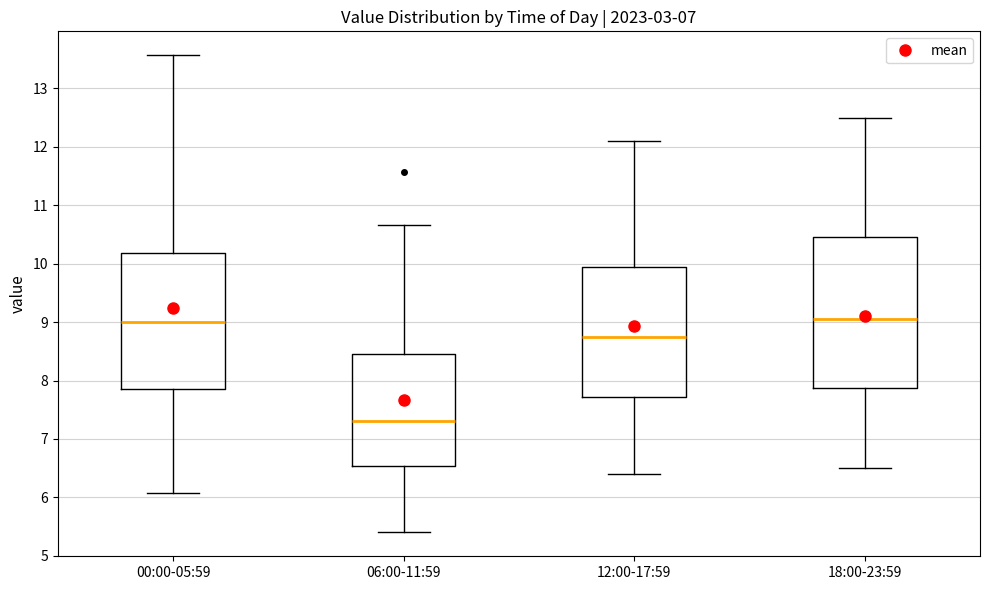

Reading left to right, transcribe this box plot: for each box, give where its median line is, the range the box spans, and where its two whiskers end, as read against the y-axis. The values are not printed on the chart, so give them approximately, as read against the axis.

00:00-05:59: median 9.0, box 7.9 to 10.2, whiskers 6.1 to 13.6
06:00-11:59: median 7.3, box 6.5 to 8.5, whiskers 5.4 to 10.7
12:00-17:59: median 8.8, box 7.7 to 10.0, whiskers 6.4 to 12.1
18:00-23:59: median 9.1, box 7.9 to 10.5, whiskers 6.5 to 12.5